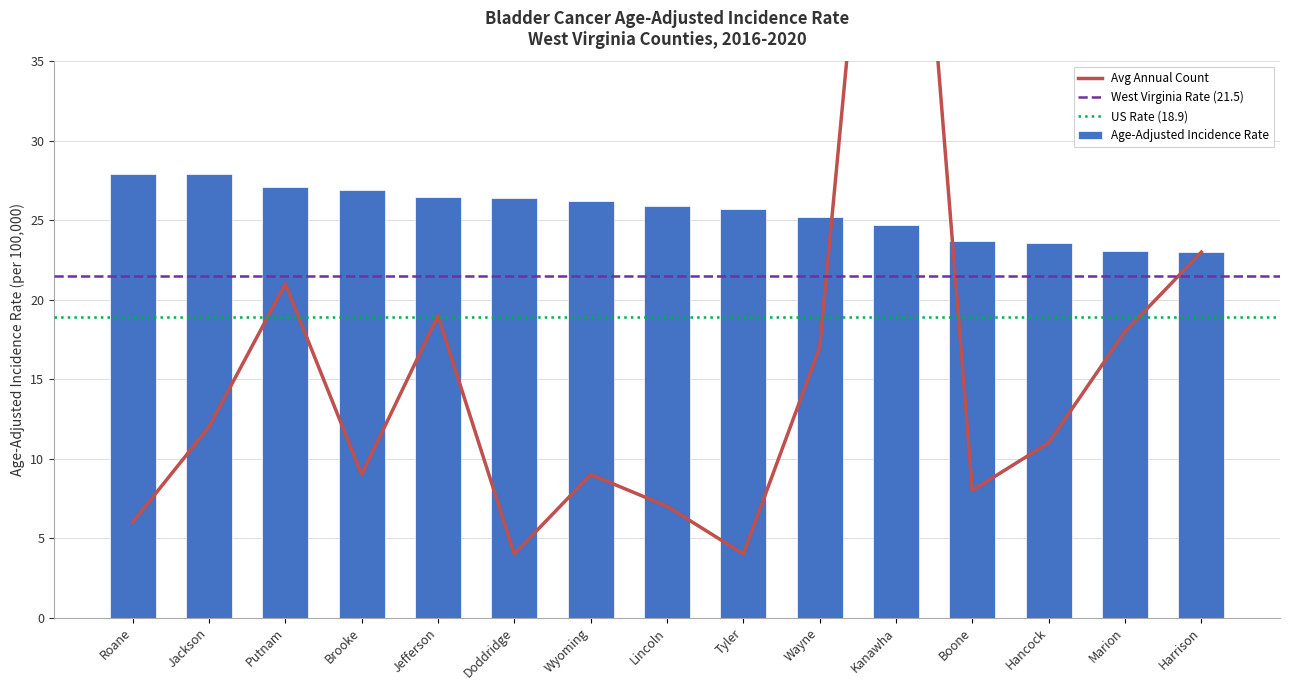

What is the label of the 15th bar from the left?

Harrison